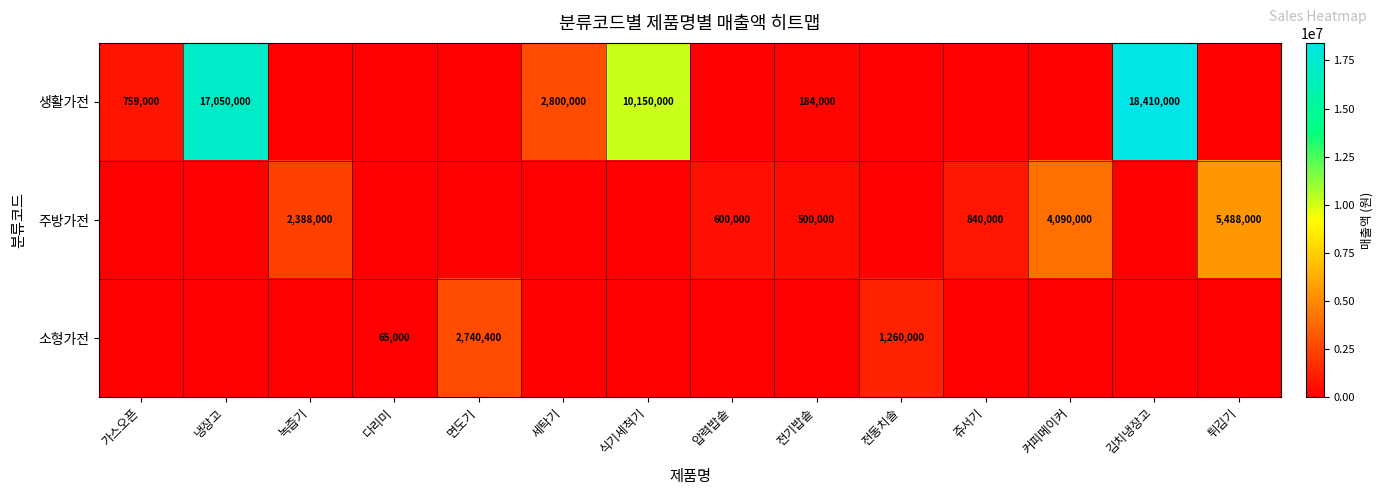

Is it true that 생활가전 equals 18410000 at 김치냉장고?

True